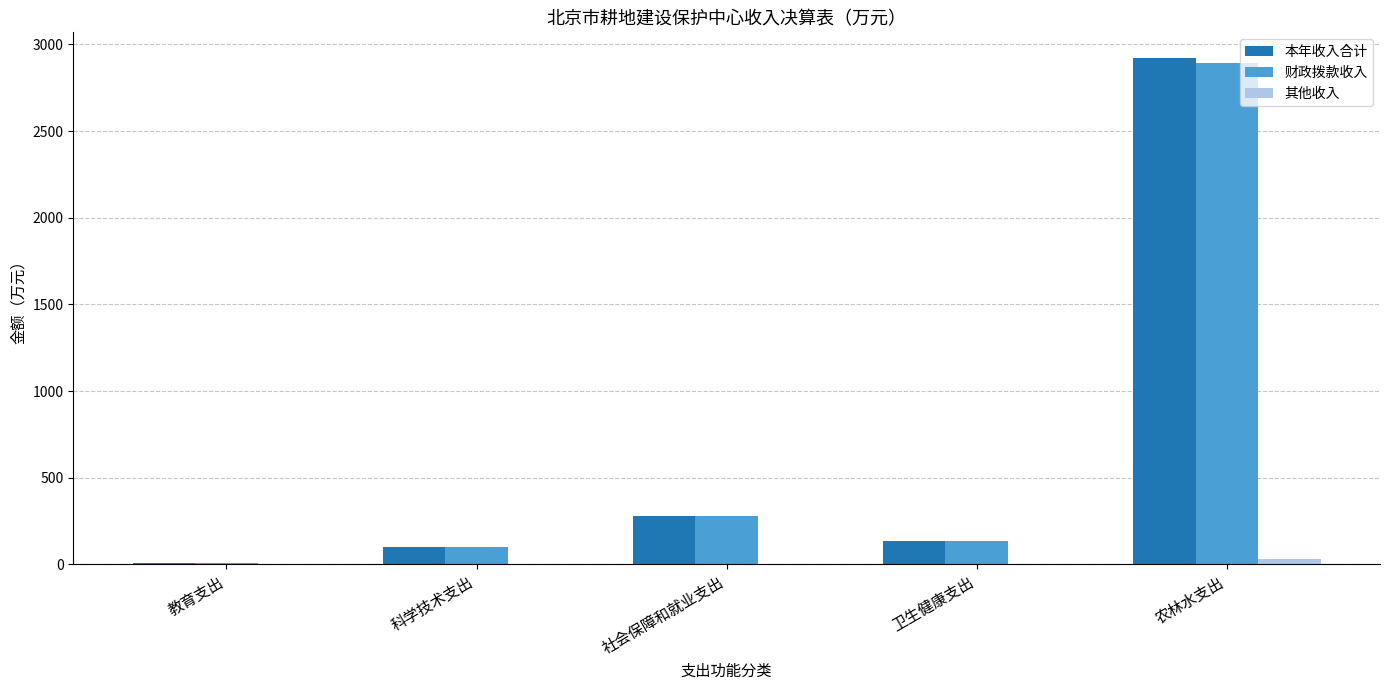

How many groups of bars are there?

5